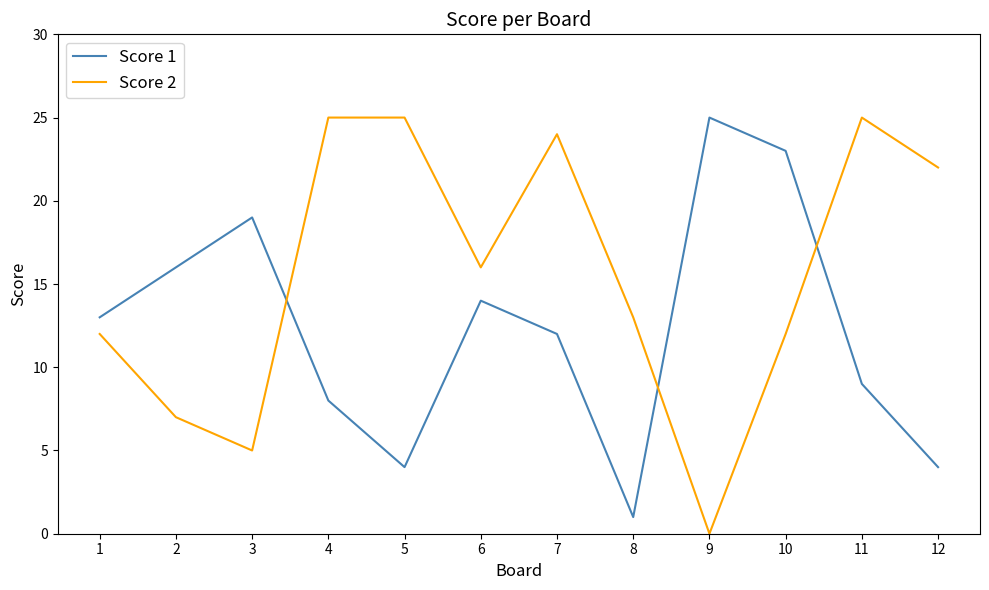

Which series ends up on top after the final intersection of Score 1 and Score 2?

Score 2